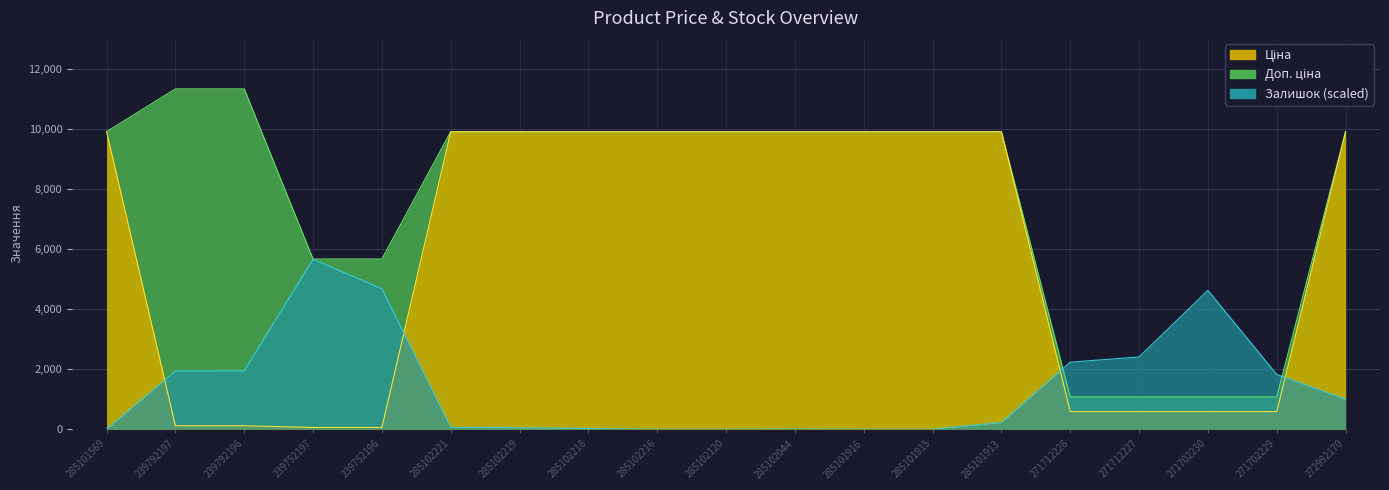

How many values in the Залишок series are below 221?

9